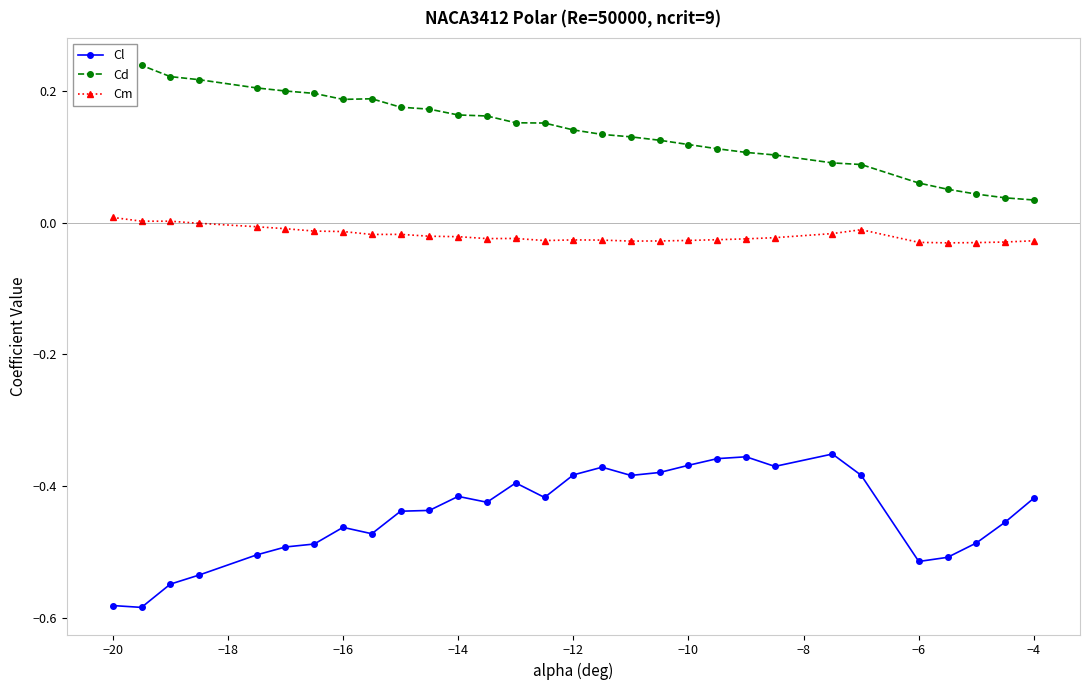

Rank the series by their average value, from highest to lowest.

Cd, Cm, Cl